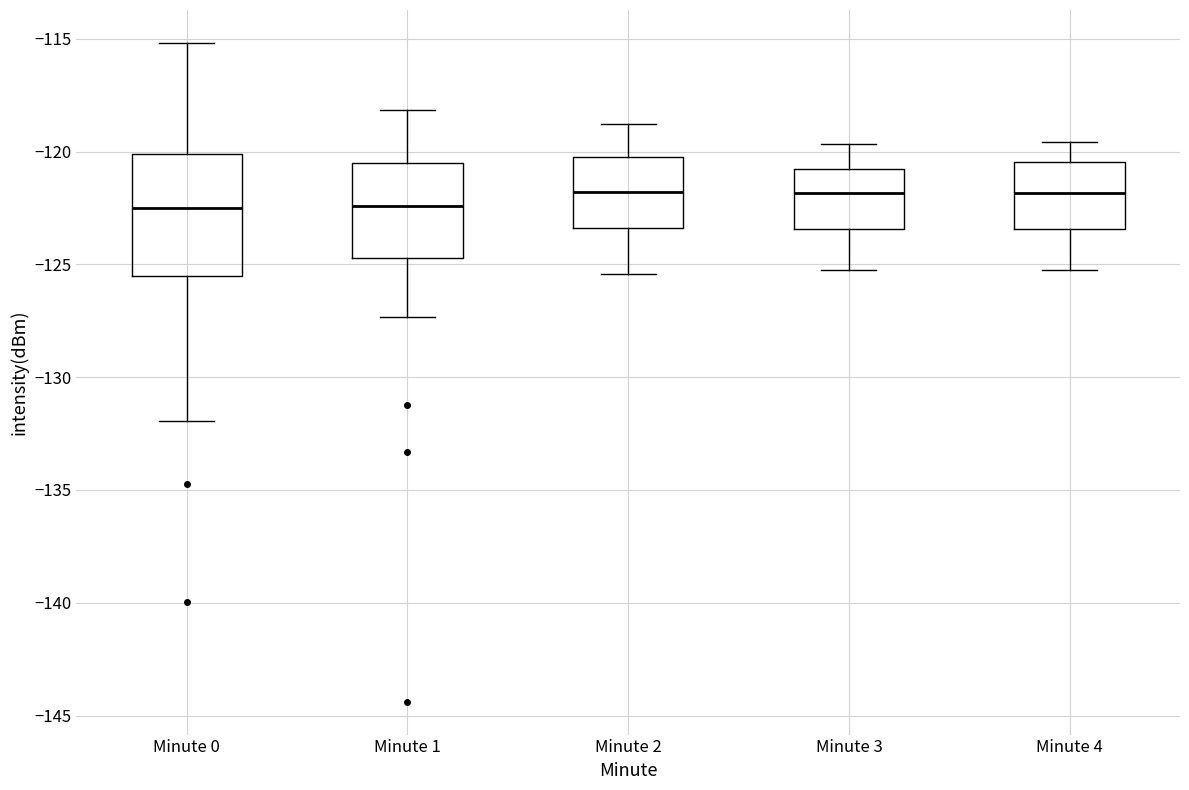

Which box is the tallest, from its lower edge to its upper edge?

Minute 0